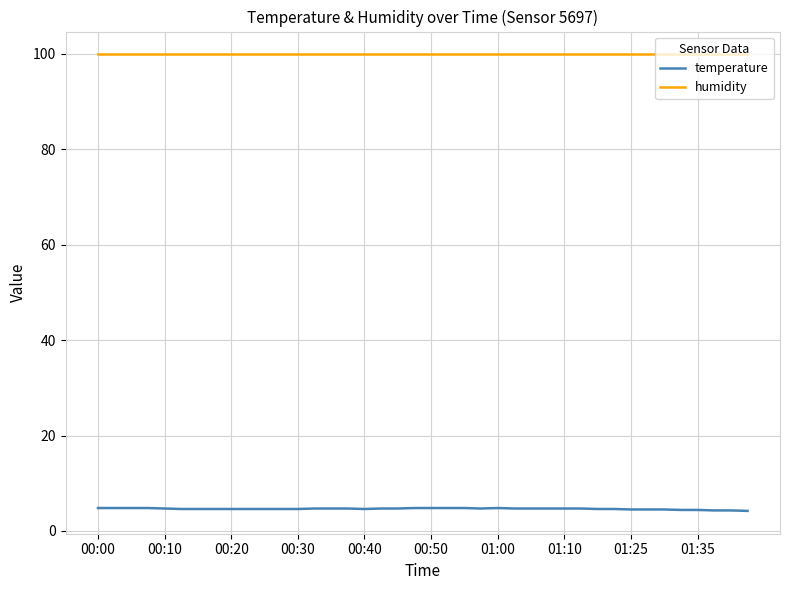

What is the minimum value shown in the chart?

4.2